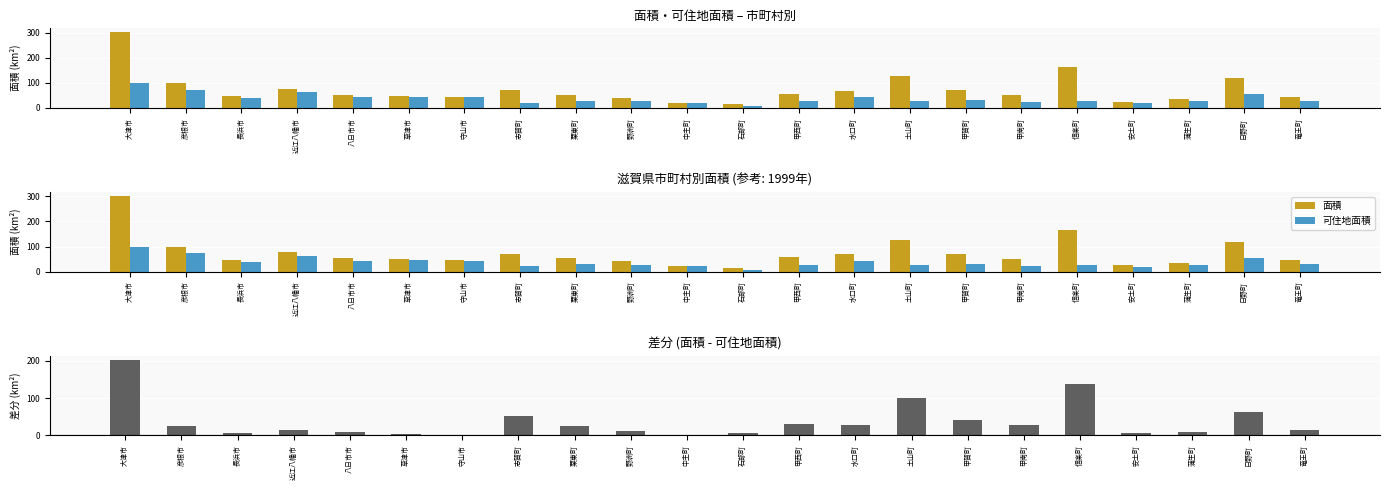

What is the sum of all 差分 (面積－可住地面積) values?

811.2